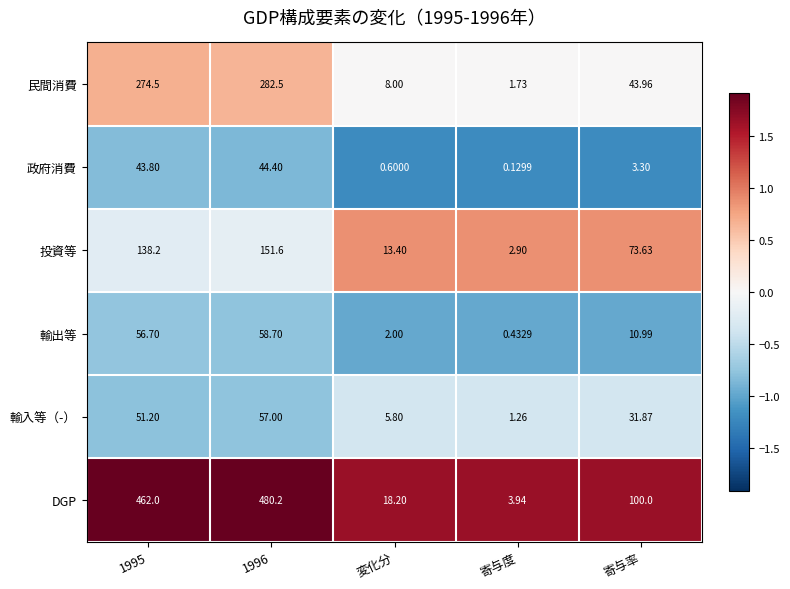

Is the value of 投資等 at 寄与度 greater than the value of 輸入等（-） at 1996?

No